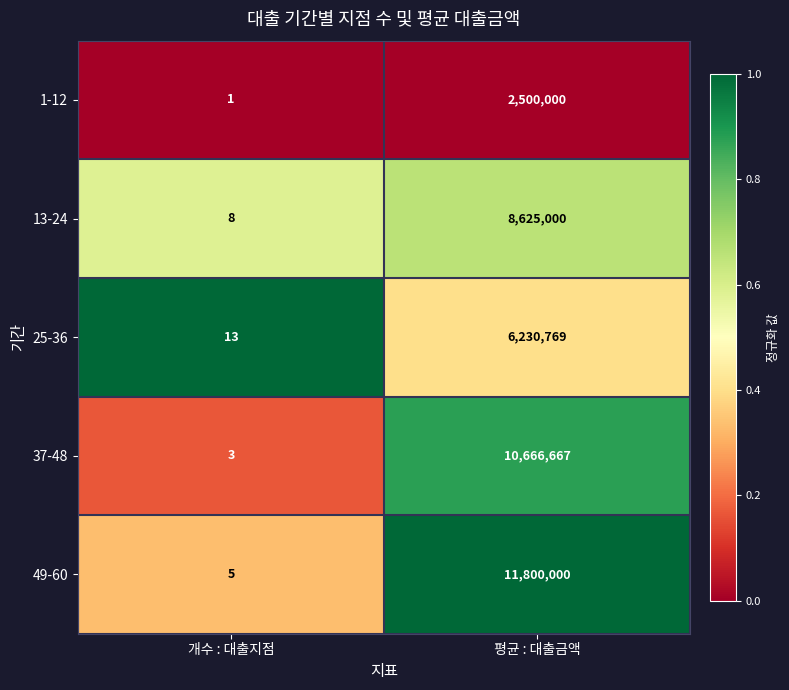

The 37-48 series shows 3 at 개수 : 대출지점. True or false?

True